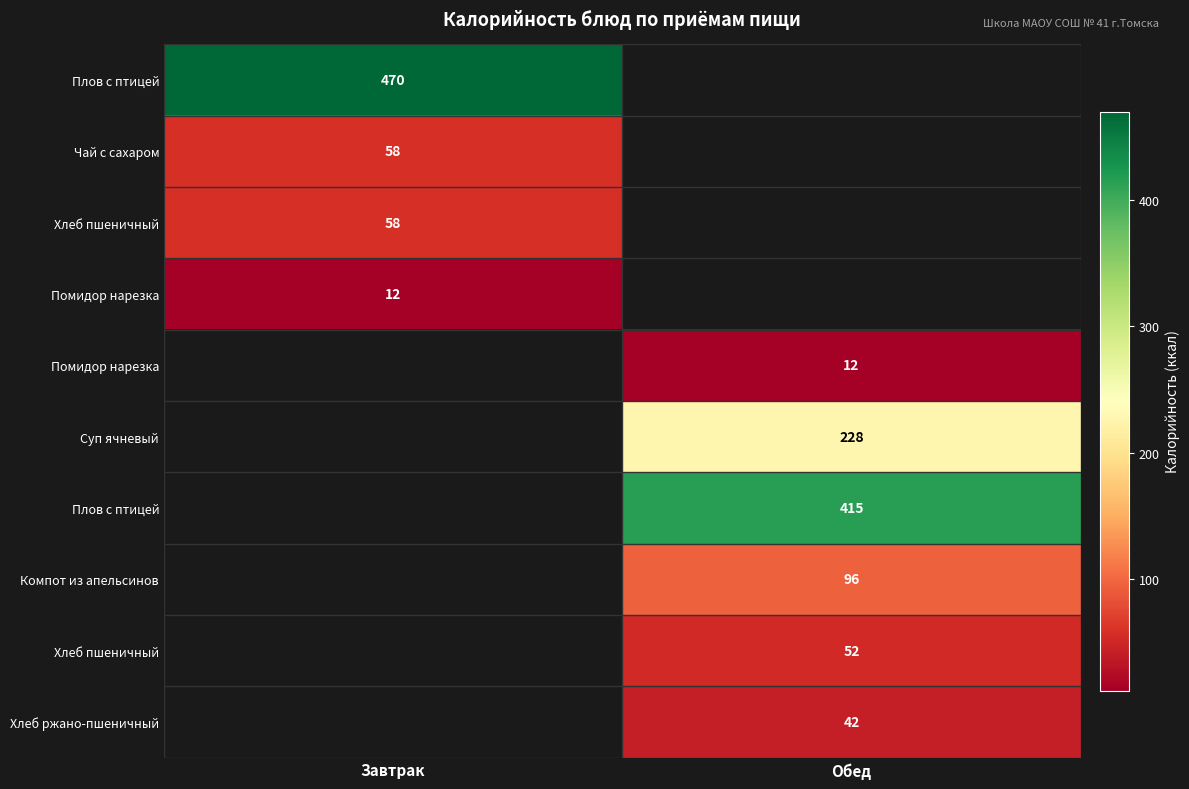

Between Завтрак and Обед, which is larger?

Обед